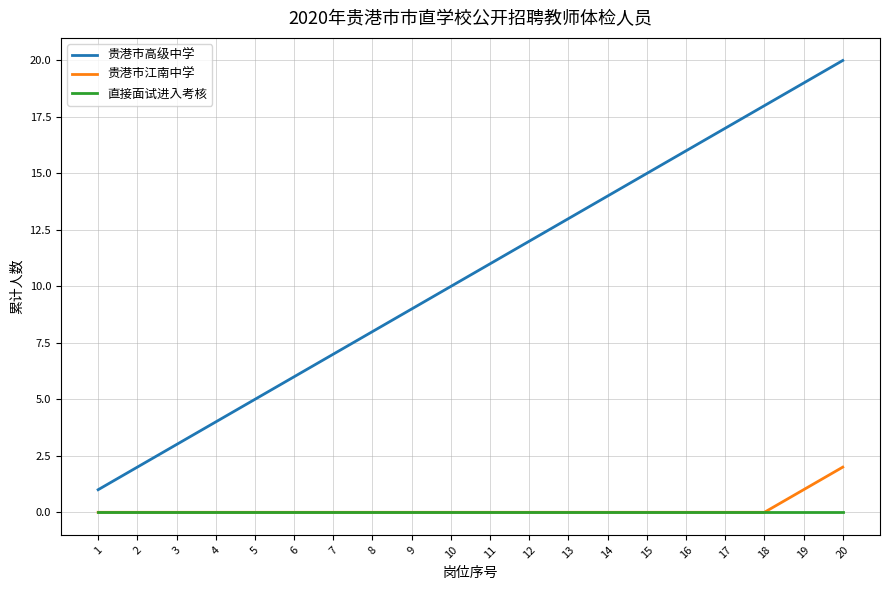

What is the difference between the 贵港市江南中学 values at 19 and 9?

1